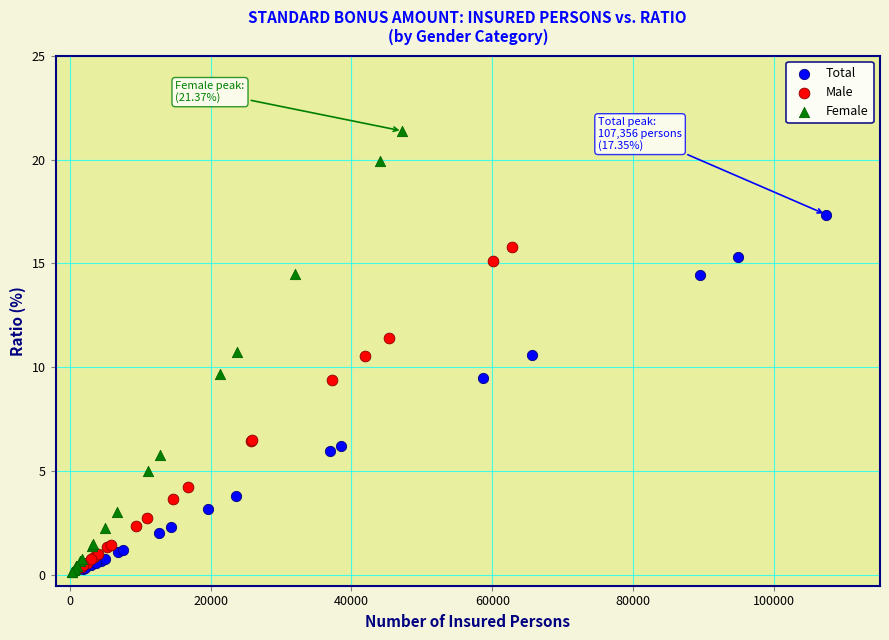

Which series has the largest Y range (max minus min)?

Female